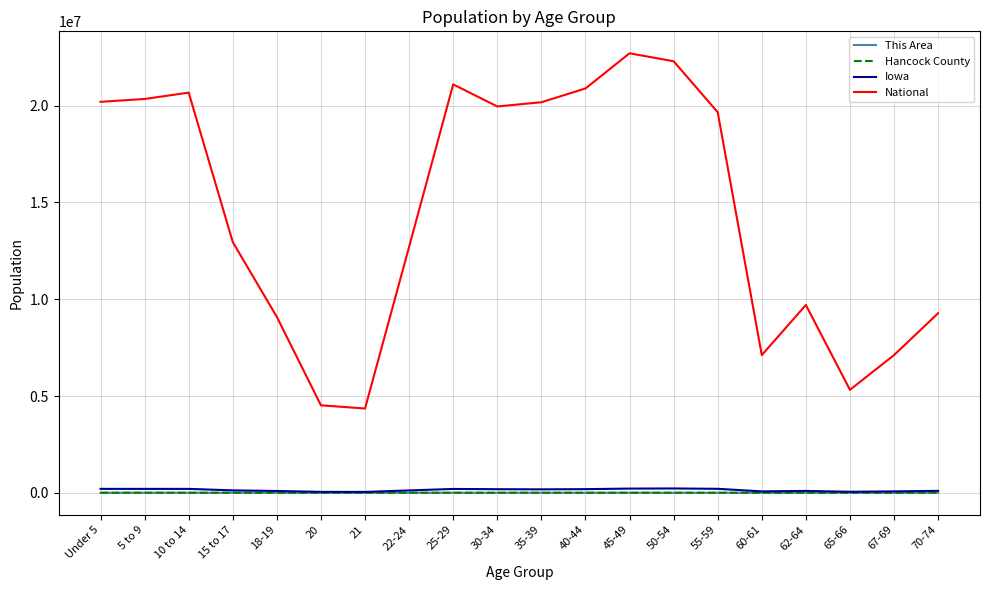

Between Under 5 and 22-24, which series saw the biggest shift?

National